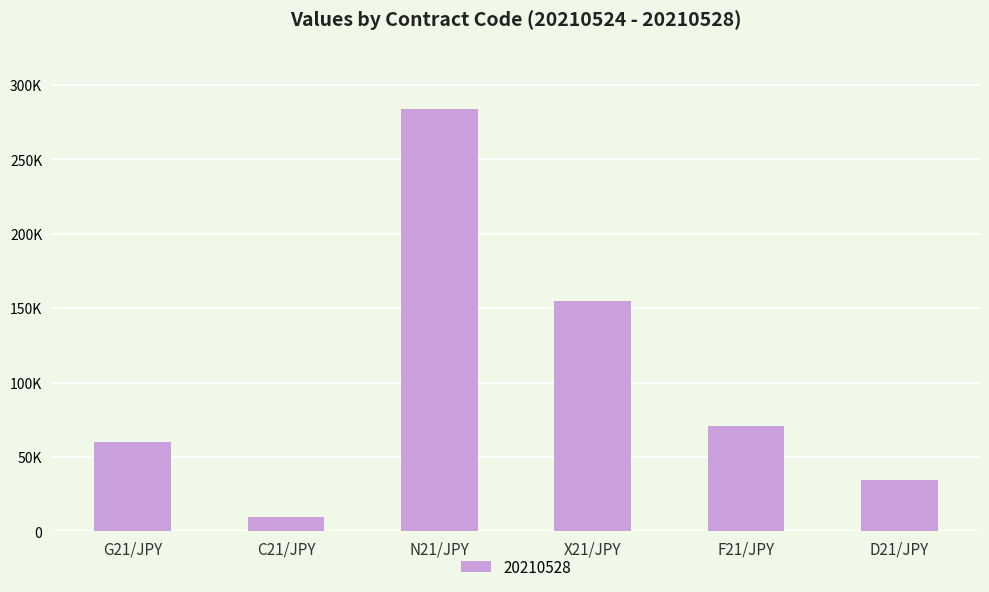

Reading left to right, list all the values displayed in this chart.

60000	10000	283630	154780	70810	34510